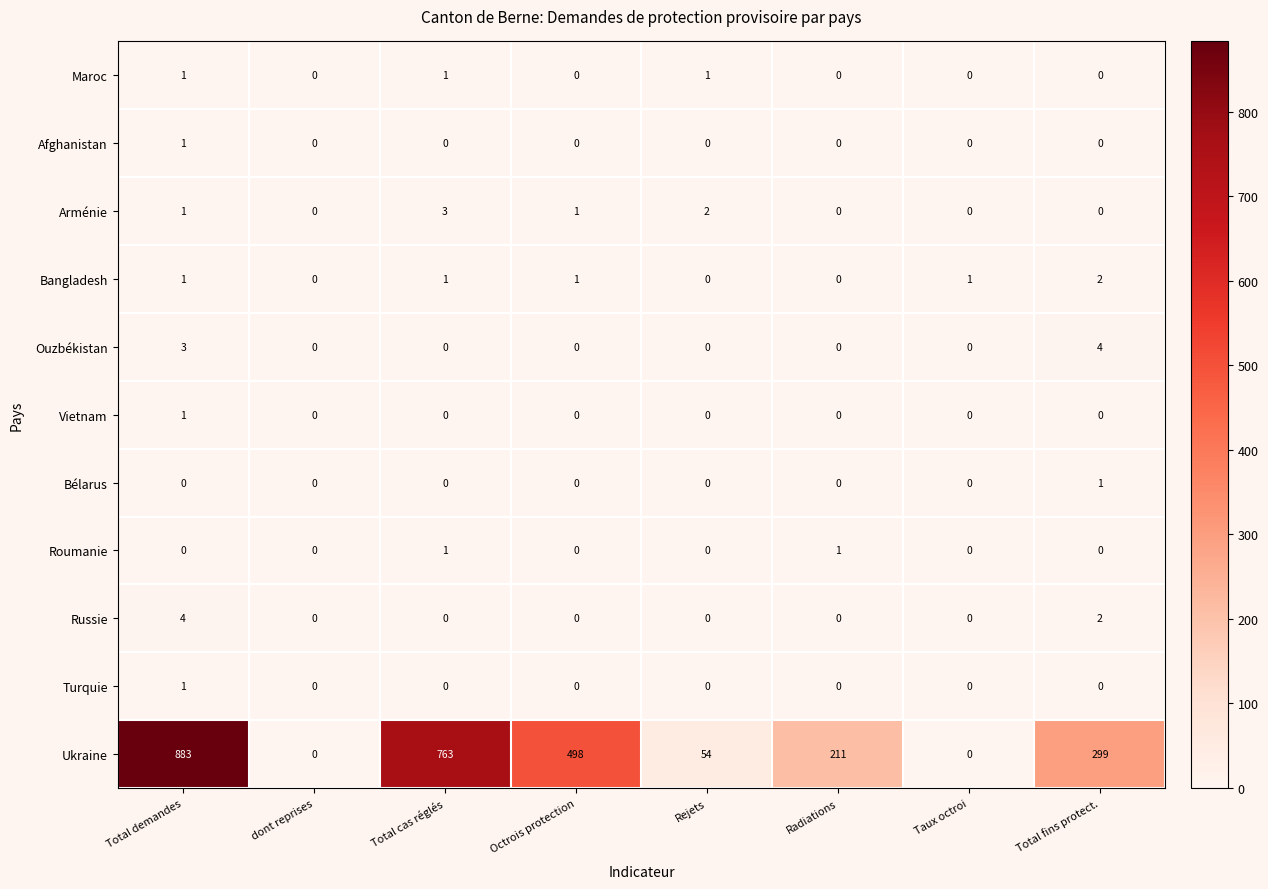

What is the difference between the maximum and minimum values in the Arménie series?

3